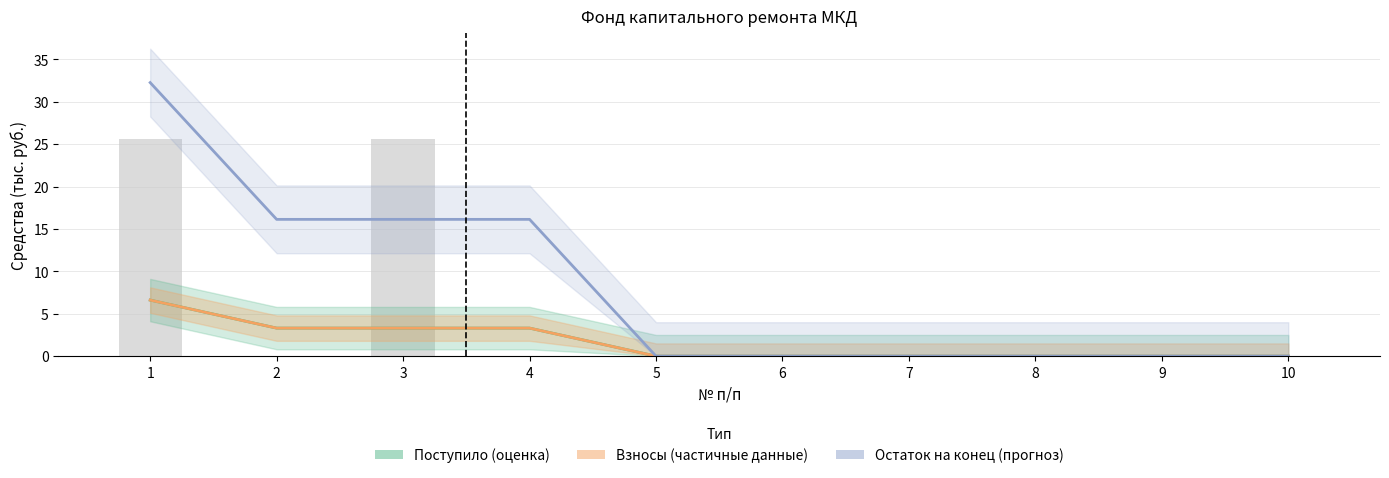

Which series has the largest total across all categories?

Остаток на конец (прогноз)